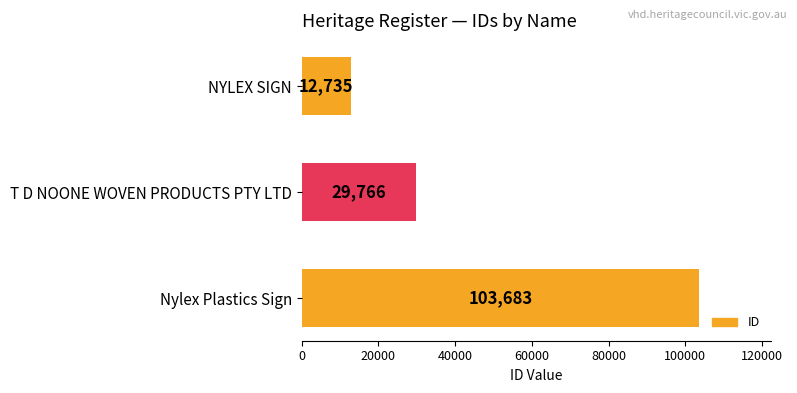

Reading bottom to top, what are all the values shown in this chart?

103683	29766	12735